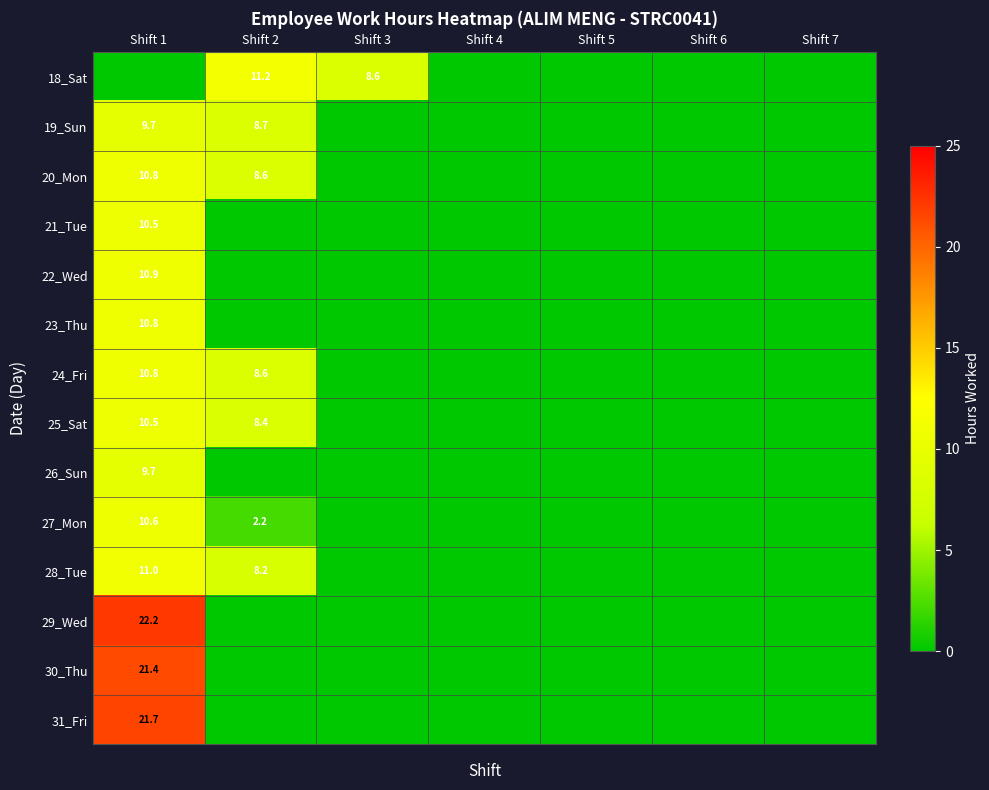

At Shift 6, list the series in order from smallest to largest.

18_Sat, 19_Sun, 20_Mon, 21_Tue, 22_Wed, 23_Thu, 24_Fri, 25_Sat, 26_Sun, 27_Mon, 28_Tue, 29_Wed, 30_Thu, 31_Fri